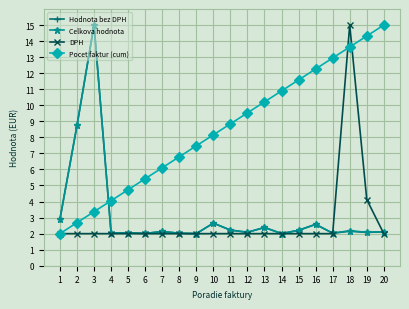

What is the spread (max minus min) of values at 17?

10.9